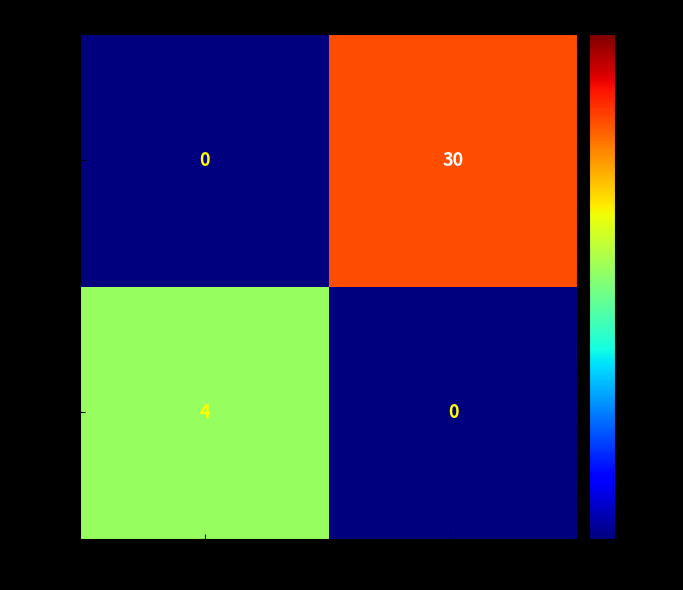

Reading left to right, list all the values displayed in this chart.

Rank 2: 21101049060=0	21100301405=30
Rank 1: 21101049060=4	21100301405=0